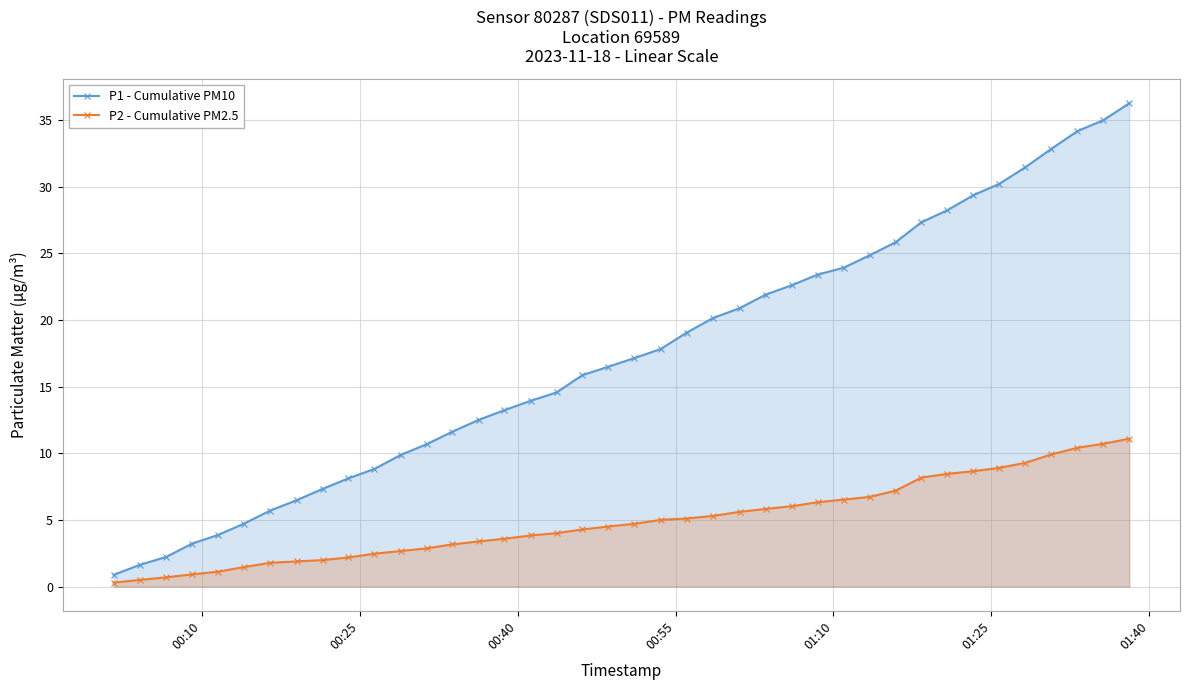

At how many categories does at least one series exceed 30?

6